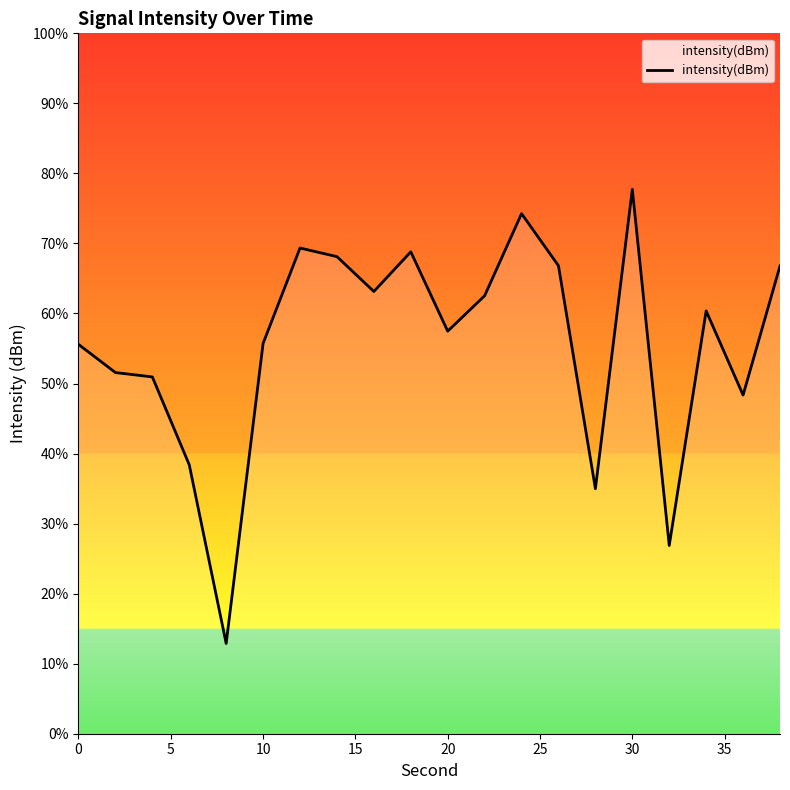

What is the smallest value displayed?

12.9